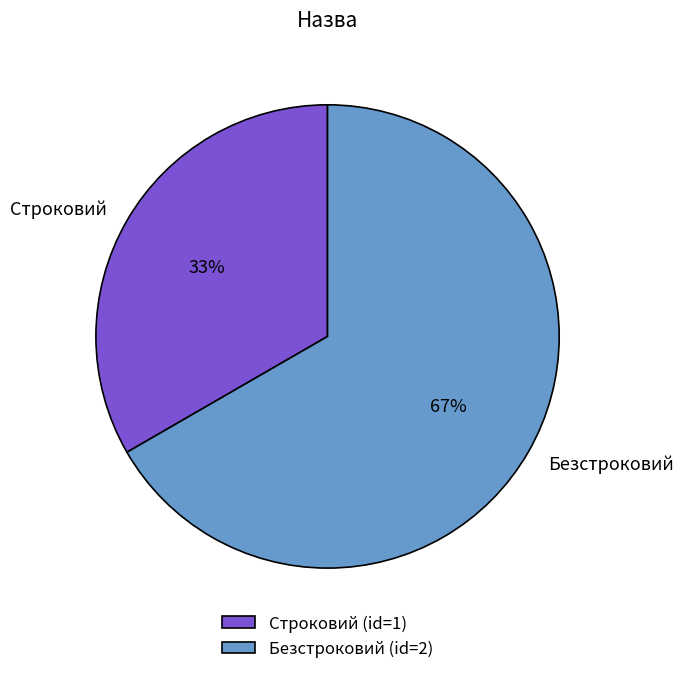

Which slice represents more than half of the pie?

Безстроковий